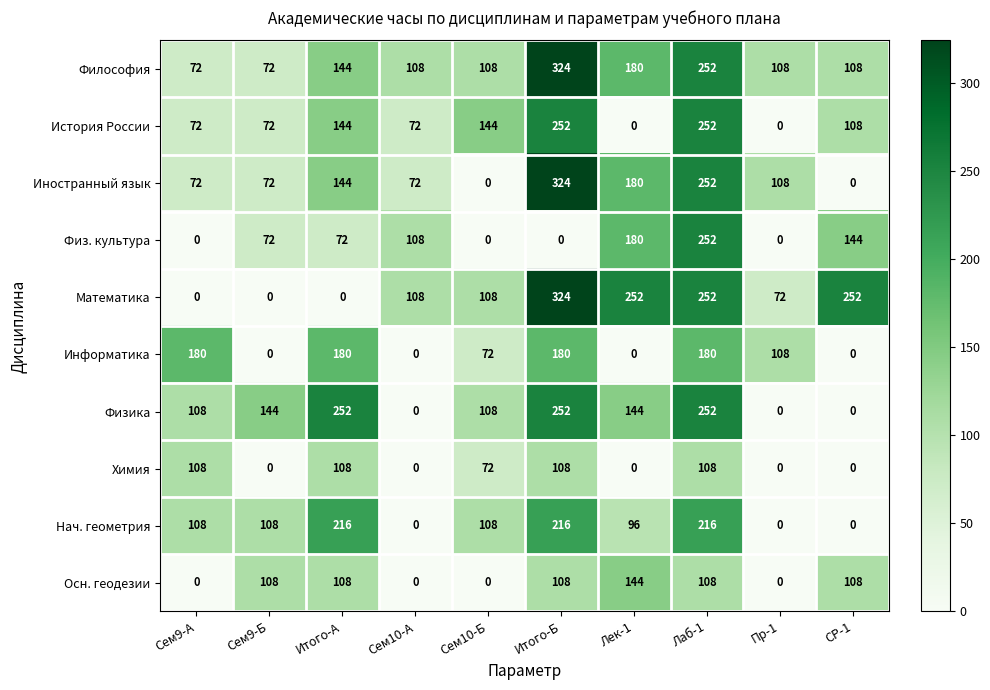

Is it true that Философия equals 37 at Сем9-Б?

False